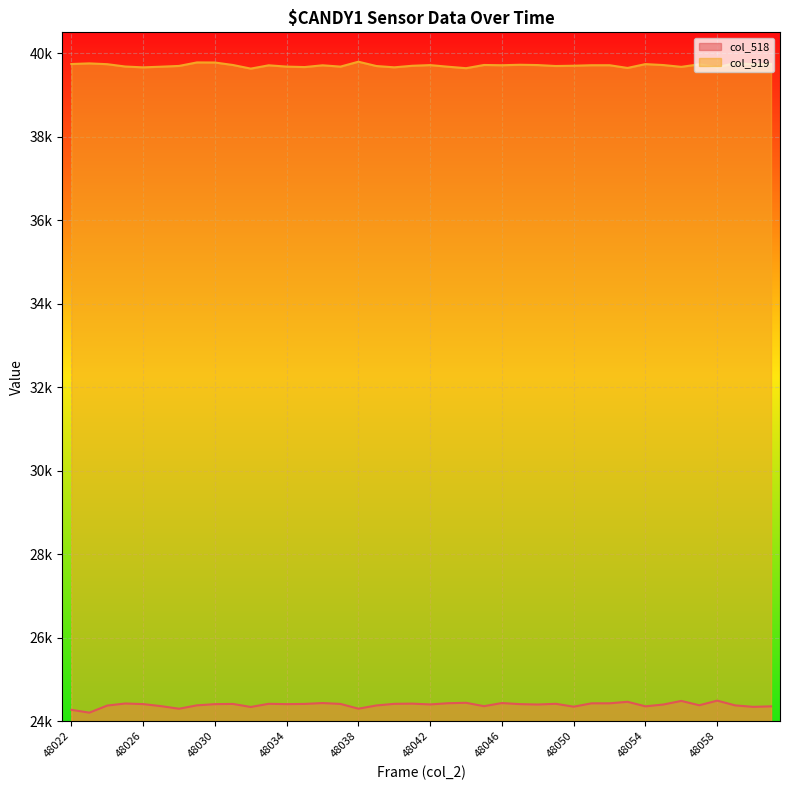

Between 48038 and 48054, which series saw the biggest shift?

col_519